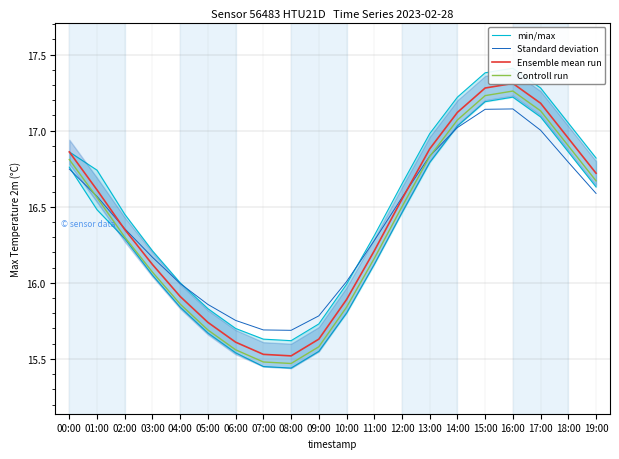

Is this an area chart (filled region under the line)?

No